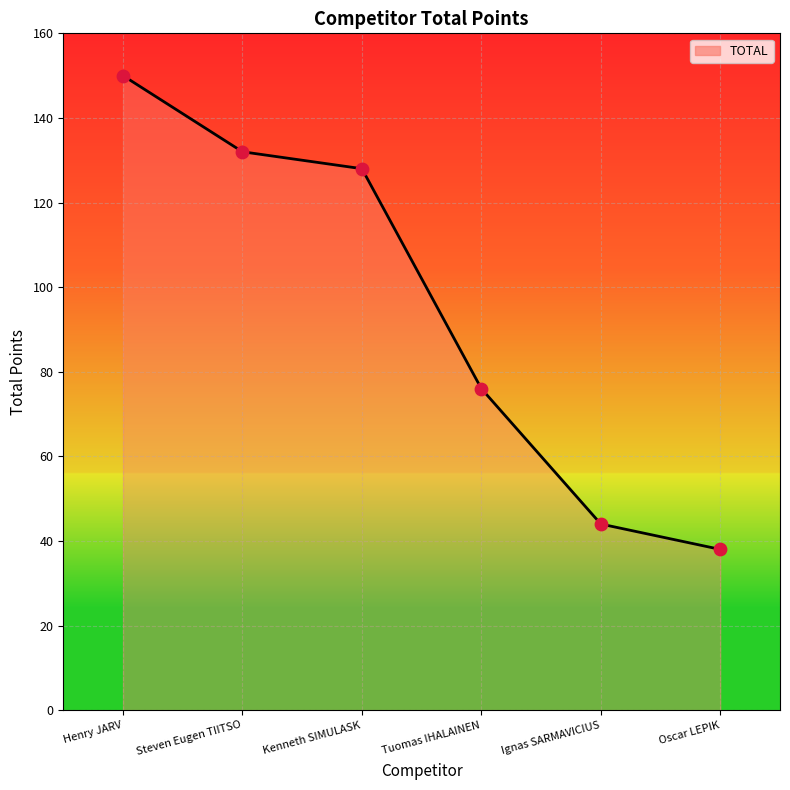

Which has a higher value, Henry JARV or Tuomas IHALAINEN?

Henry JARV